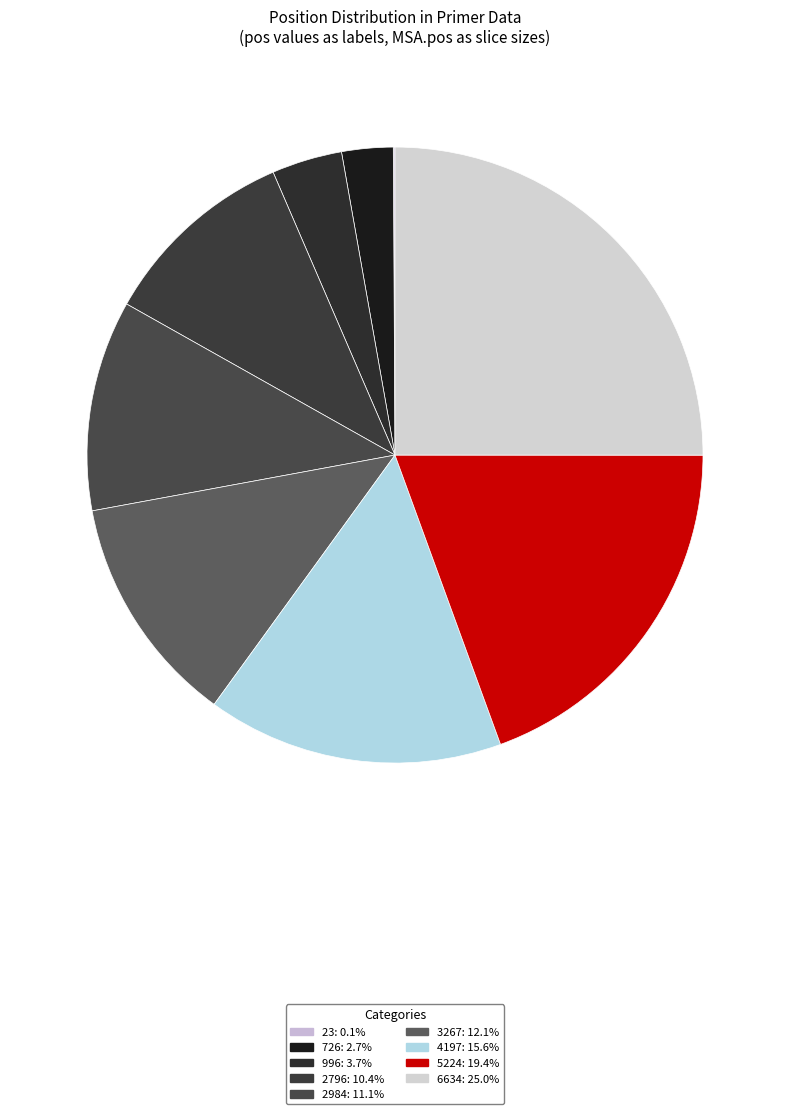

Is it true that 23 is 8% of the pie?

False